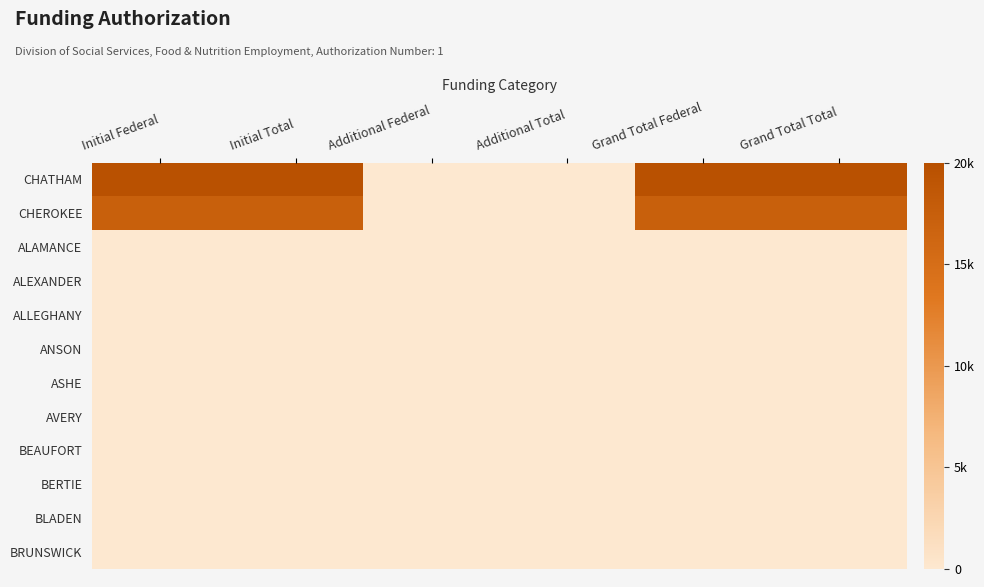

Which series has the largest total across all categories?

CHATHAM